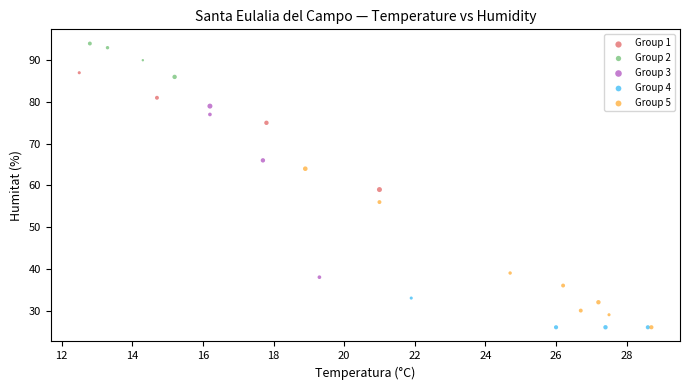

Which series reaches the maximum Y coordinate?

Group 2